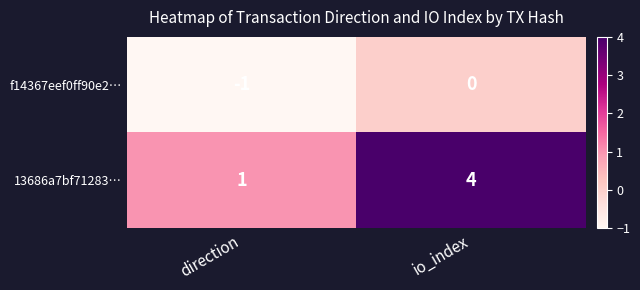

At which label is f14367eef0ff90e2… closest to 0?

io_index